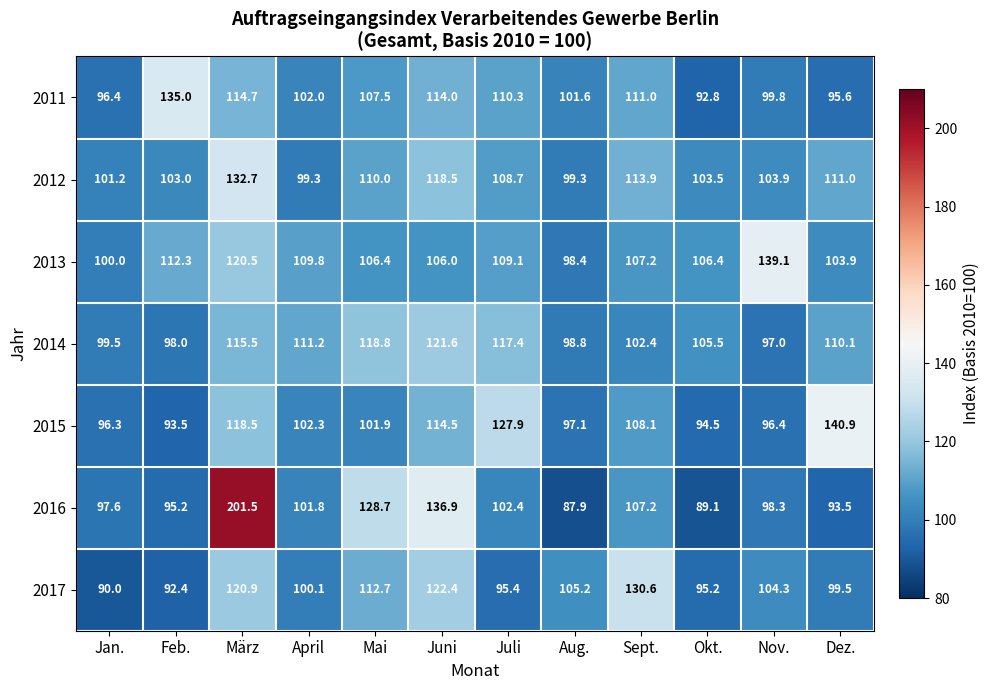

Which series has the largest total across all categories?

2016